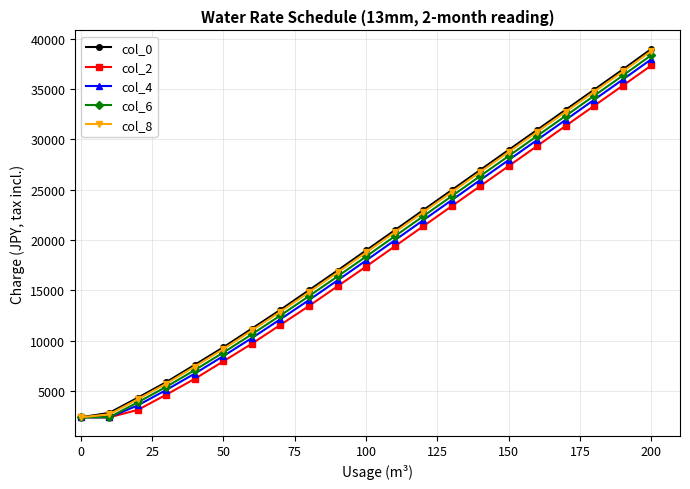

Reading left to right, list all the values displayed in this chart.

col_0: 2376	2816	4323	5875	7595	9334	11189	13058	15004	16959	18952	20950	22948	24946	26944	28942	30940	32938	34936	36934	38981
col_2: 2376	2376	3110	4631	6204	7943	9695	11563	13440	15395	17354	19352	21350	23348	25346	27344	29342	31340	33338	35336	37339
col_4: 2376	2376	3561	5097	6726	8465	10255	12124	14027	15981	17953	19951	21949	23947	25945	27943	29941	31939	33937	35935	37955
col_6: 2376	2376	3866	5408	7074	8812	10629	12497	14418	16372	18353	20351	22349	24347	26345	28343	30341	32339	34337	36335	38365
col_8: 2376	2669	4170	5719	7421	9160	11003	12871	14808	16763	18753	20751	22749	24747	26745	28743	30741	32739	34737	36735	38776